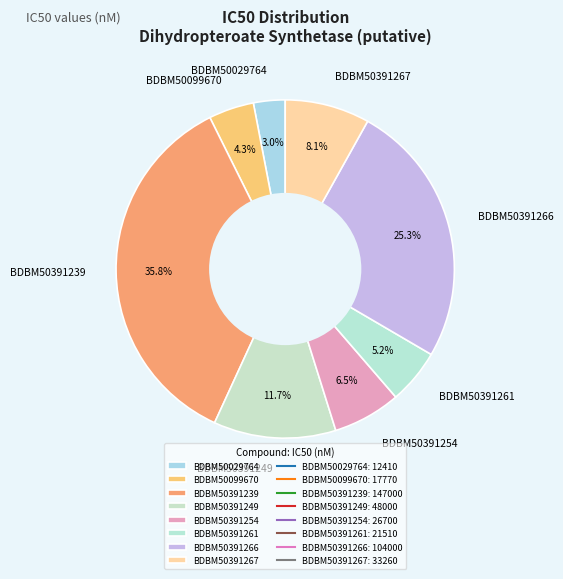

The BDBM50391267 slice represents 8% of the pie. True or false?

True